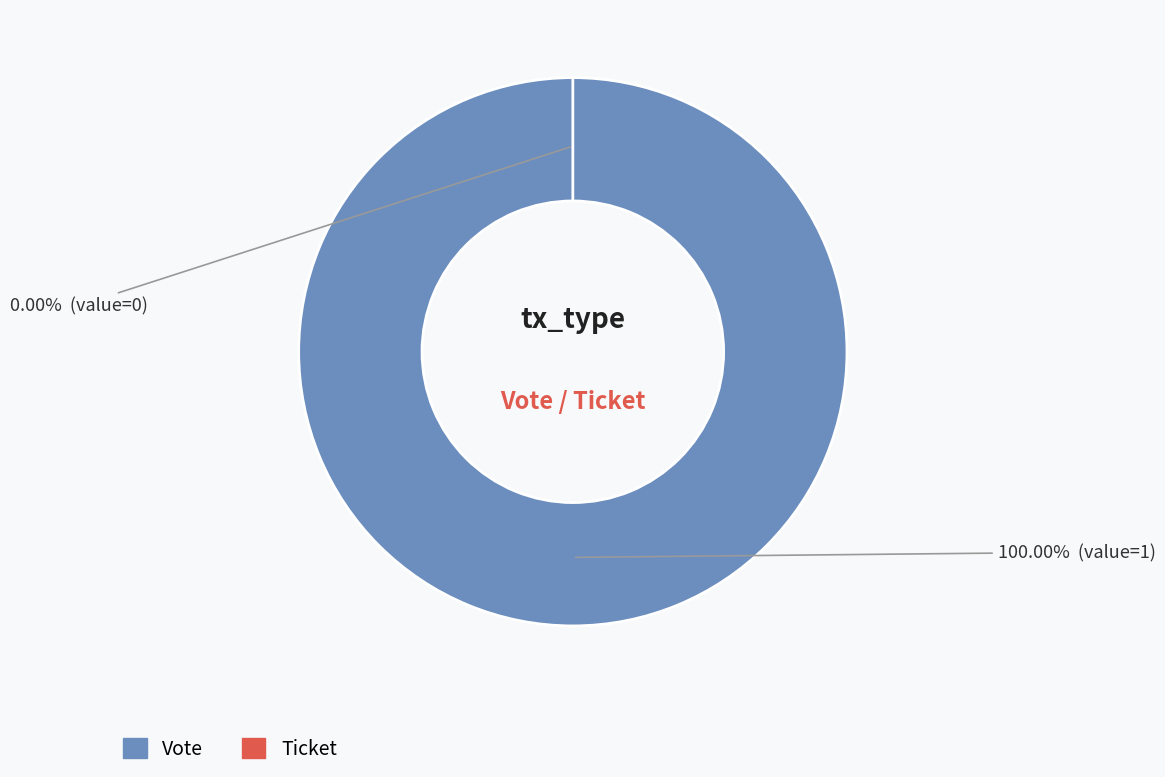

What portion of the pie excludes Ticket?

100.0%